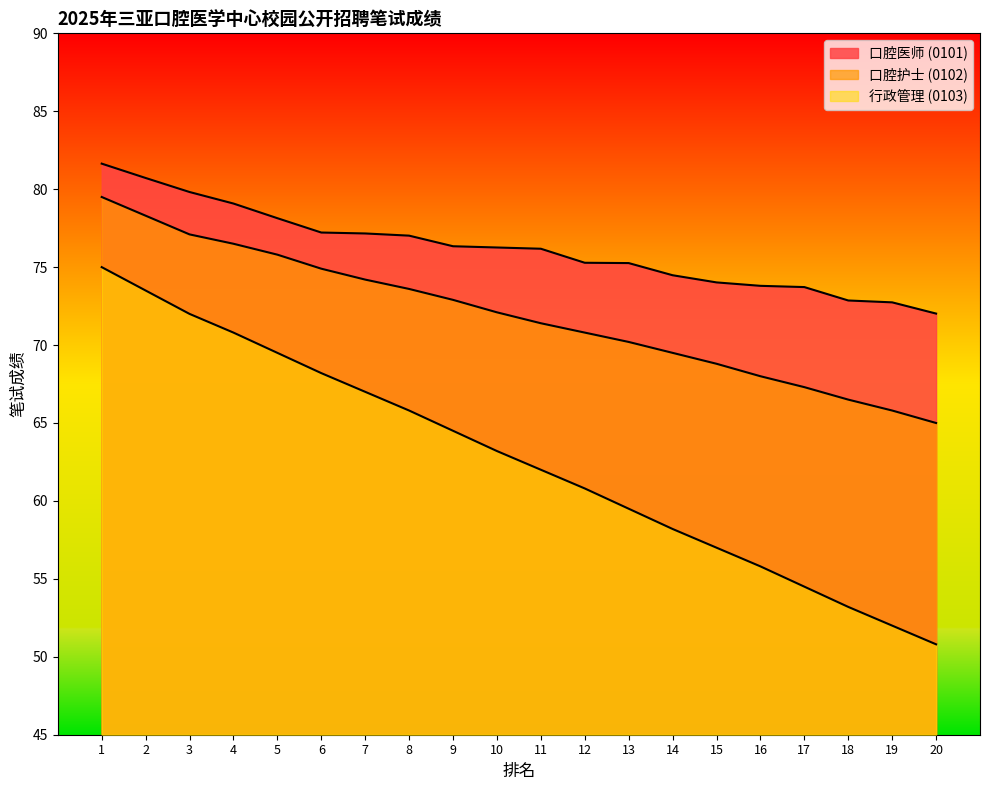

What is the spread (max minus min) of values at 1?

6.6